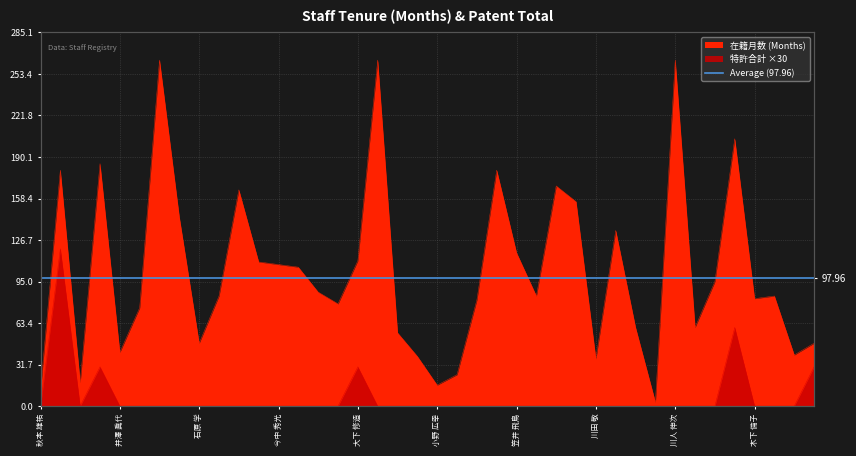

At which category does 在籍月数 reach its first local peak?

安部 秀斉